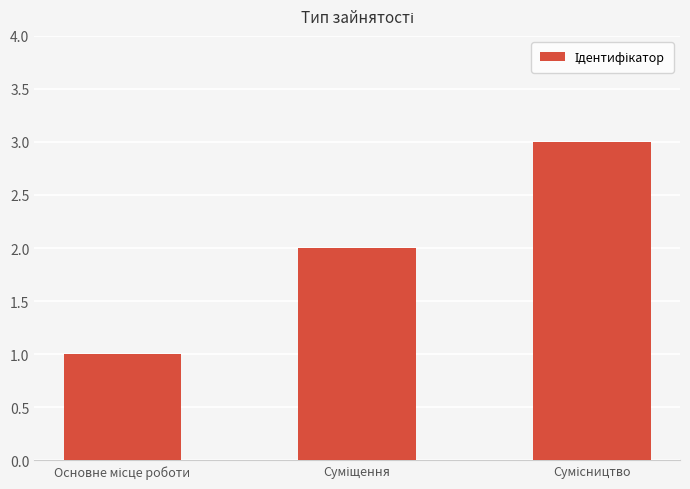

Reading right to left, list all the values displayed in this chart.

3	2	1